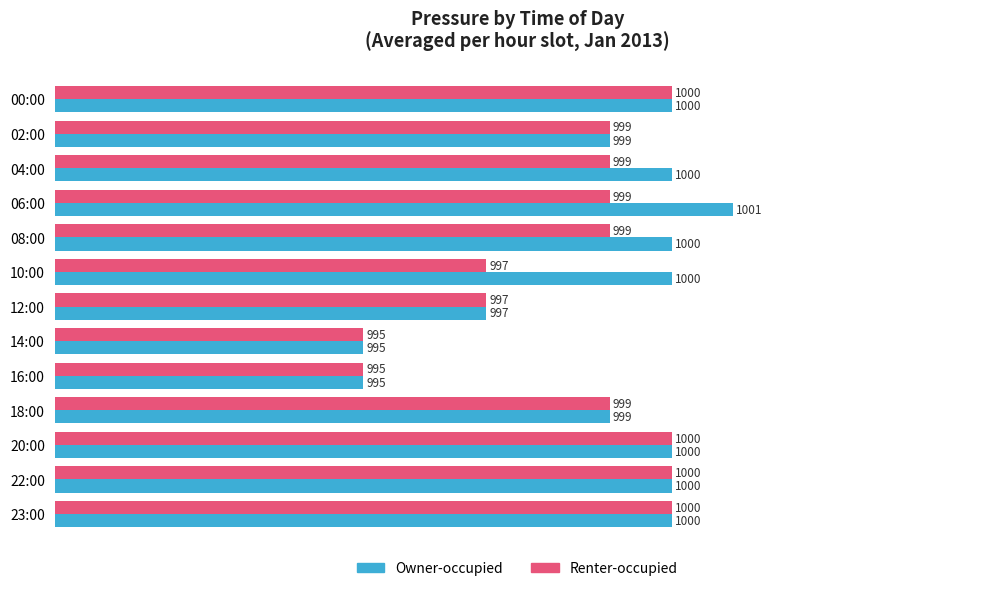

How many data points does each series have?

13